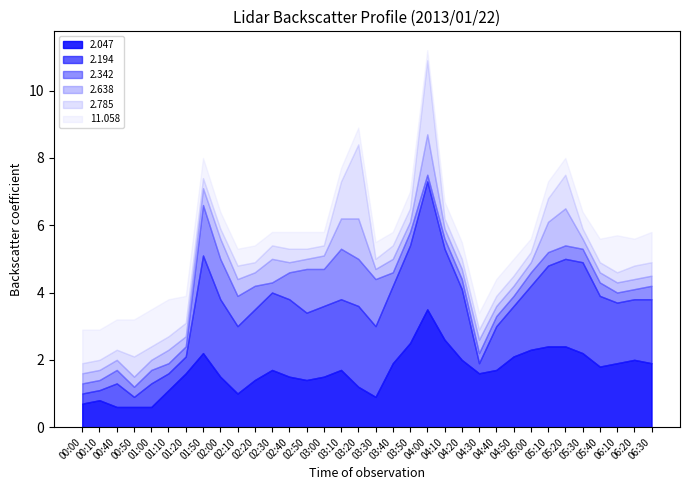

Reading right to left, what are all the values shown in this chart?

2.047: 06:30=1.9	06:20=2.0	06:10=1.9	05:40=1.8	05:30=2.2	05:20=2.4	05:10=2.4	05:00=2.3	04:50=2.1	04:40=1.7	04:30=1.6	04:20=2.0	04:10=2.6	04:00=3.5	03:50=2.5	03:40=1.9	03:30=0.9	03:20=1.2	03:10=1.7	03:00=1.5	02:50=1.4	02:40=1.5	02:30=1.7	02:20=1.4	02:10=1.0	02:00=1.5	01:50=2.2	01:20=1.6	01:10=1.1	01:00=0.6	00:50=0.6	00:40=0.6	00:10=0.8	00:00=0.7
2.194: 06:30=1.9	06:20=1.8	06:10=1.8	05:40=2.1	05:30=2.7	05:20=2.6	05:10=2.4	05:00=1.9	04:50=1.5	04:40=1.3	04:30=0.3	04:20=2.1	04:10=2.7	04:00=3.8	03:50=2.9	03:40=2.3	03:30=2.1	03:20=2.4	03:10=2.1	03:00=2.1	02:50=2.0	02:40=2.3	02:30=2.3	02:20=2.1	02:10=2.0	02:00=2.3	01:50=2.9	01:20=0.5	01:10=0.5	01:00=0.7	00:50=0.3	00:40=0.7	00:10=0.3	00:00=0.3
2.342: 06:30=0.4	06:20=0.3	06:10=0.3	05:40=0.4	05:30=0.4	05:20=0.4	05:10=0.4	05:00=0.4	04:50=0.3	04:40=0.3	04:30=0.3	04:20=0.3	04:10=0.3	04:00=0.2	03:50=0.4	03:40=0.4	03:30=1.4	03:20=1.4	03:10=1.5	03:00=1.1	02:50=1.3	02:40=0.8	02:30=0.3	02:20=0.7	02:10=0.9	02:00=1.2	01:50=1.5	01:20=0.3	01:10=0.3	01:00=0.4	00:50=0.3	00:40=0.4	00:10=0.3	00:00=0.3
2.638: 06:30=0.3	06:20=0.3	06:10=0.3	05:40=0.3	05:30=0.3	05:20=1.1	05:10=0.9	05:00=0.3	04:50=0.3	04:40=0.3	04:30=0.4	04:20=0.3	04:10=0.3	04:00=1.2	03:50=0.3	03:40=0.4	03:30=0.3	03:20=1.2	03:10=0.9	03:00=0.4	02:50=0.3	02:40=0.3	02:30=0.7	02:20=0.4	02:10=0.5	02:00=0.6	01:50=0.5	01:20=0.3	01:10=0.4	01:00=0.3	00:50=0.3	00:40=0.3	00:10=0.3	00:00=0.3
2.785: 06:30=0.4	06:20=0.4	06:10=0.3	05:40=0.3	05:30=0.3	05:20=1.0	05:10=0.7	05:00=0.3	04:50=0.3	04:40=0.3	04:30=0.3	04:20=0.3	04:10=0.3	04:00=2.2	03:50=0.4	03:40=0.4	03:30=0.3	03:20=2.2	03:10=1.1	03:00=0.3	02:50=0.3	02:40=0.4	02:30=0.4	02:20=0.3	02:10=0.4	02:00=0.3	01:50=0.3	01:20=0.4	01:10=0.4	01:00=0.4	00:50=0.6	00:40=0.3	00:10=0.3	00:00=0.3
11.058: 06:30=0.9	06:20=0.8	06:10=1.1	05:40=0.7	05:30=0.5	05:20=0.5	05:10=0.5	05:00=0.4	04:50=0.5	04:40=0.5	04:30=0.5	04:20=0.5	04:10=0.5	04:00=0.3	03:50=0.5	03:40=0.4	03:30=0.5	03:20=0.5	03:10=0.4	03:00=0.4	02:50=0.5	02:40=0.5	02:30=0.4	02:20=0.5	02:10=0.5	02:00=0.5	01:50=0.6	01:20=0.8	01:10=1.1	01:00=1.1	00:50=1.1	00:40=0.9	00:10=0.9	00:00=1.0